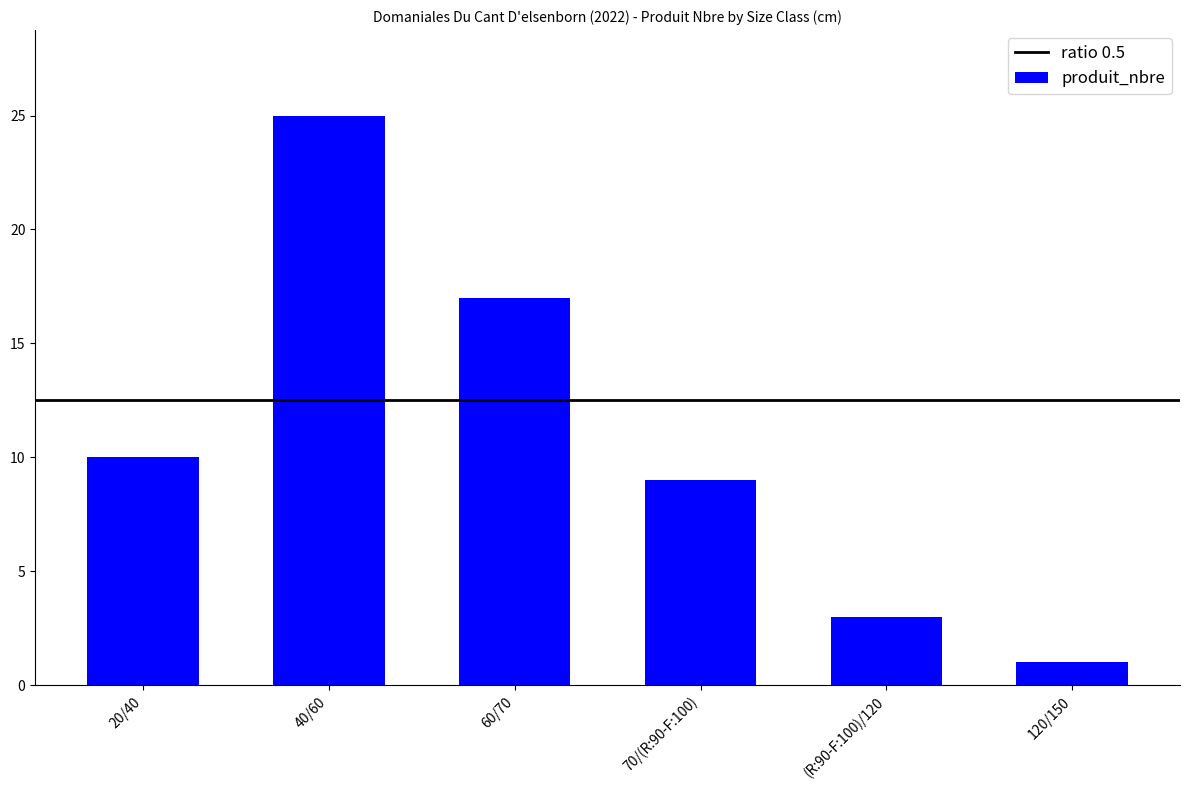

Rank the categories by value from highest to lowest.

40/60, 60/70, 20/40, 70/(R:90-F:100), (R:90-F:100)/120, 120/150